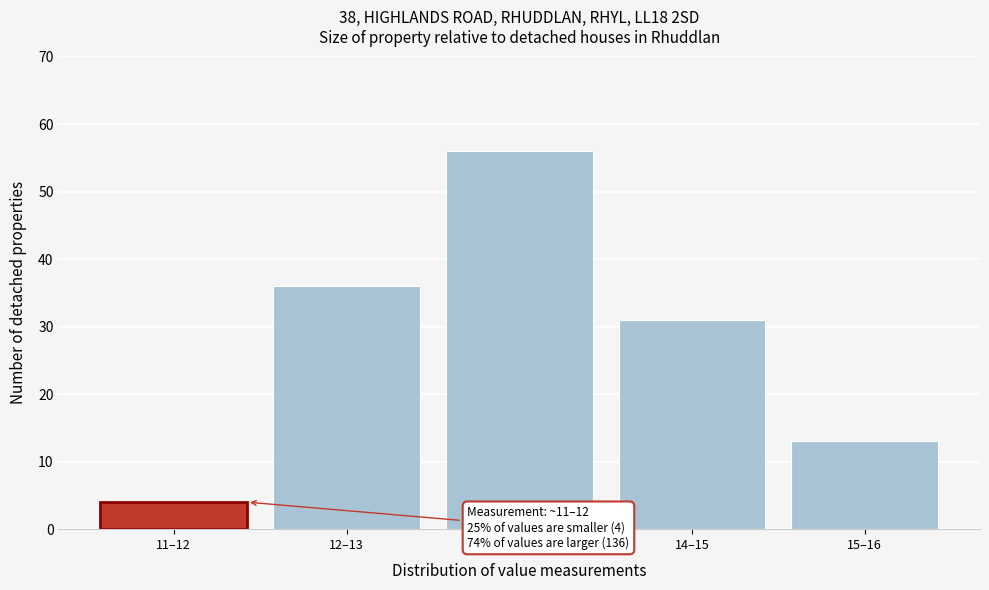

Reading left to right, extract all data points from this chart.

11–12=4	12–13=36	13–14=56	14–15=31	15–16=13